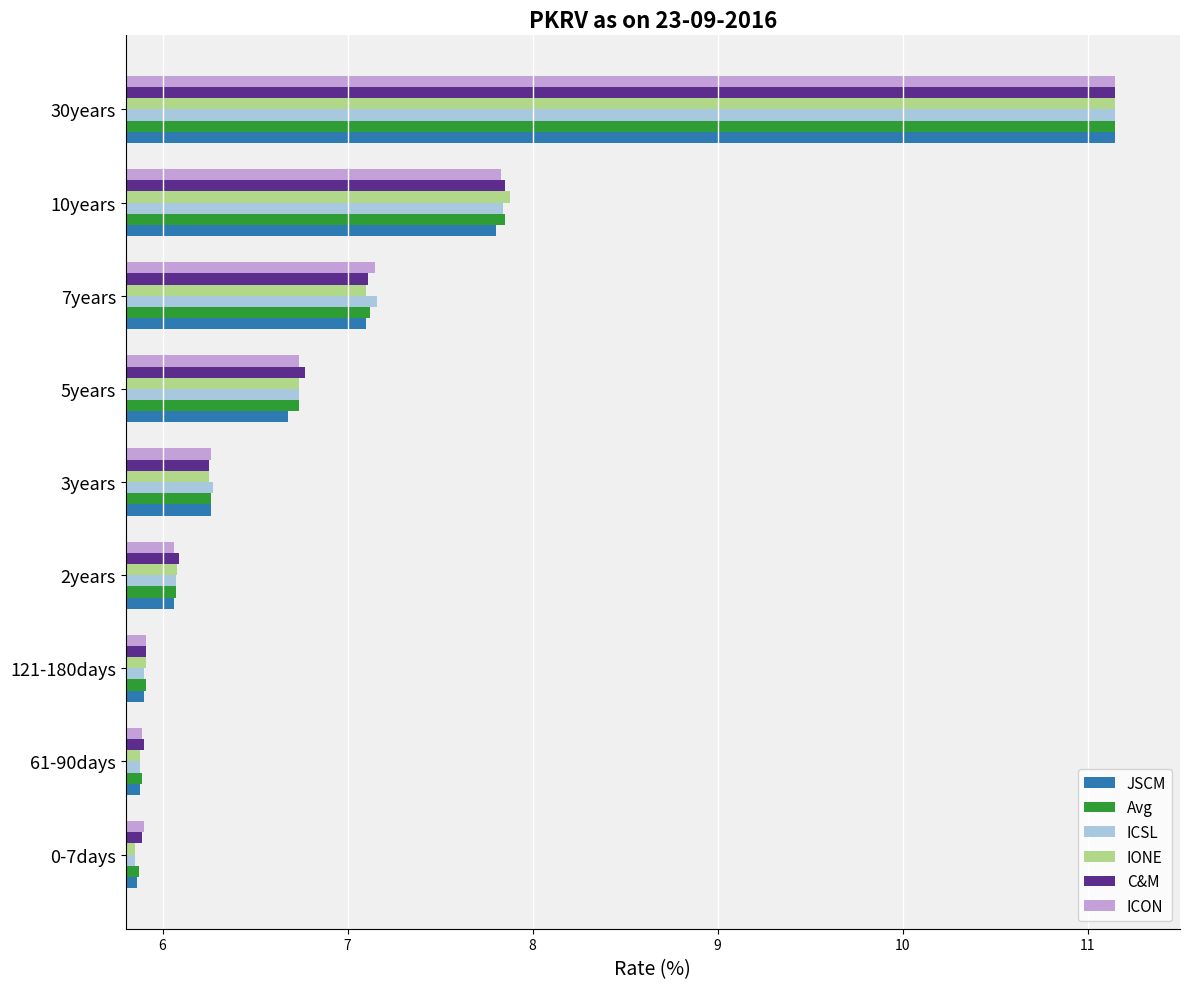

Where is IONE nearest to the value 8?

10years